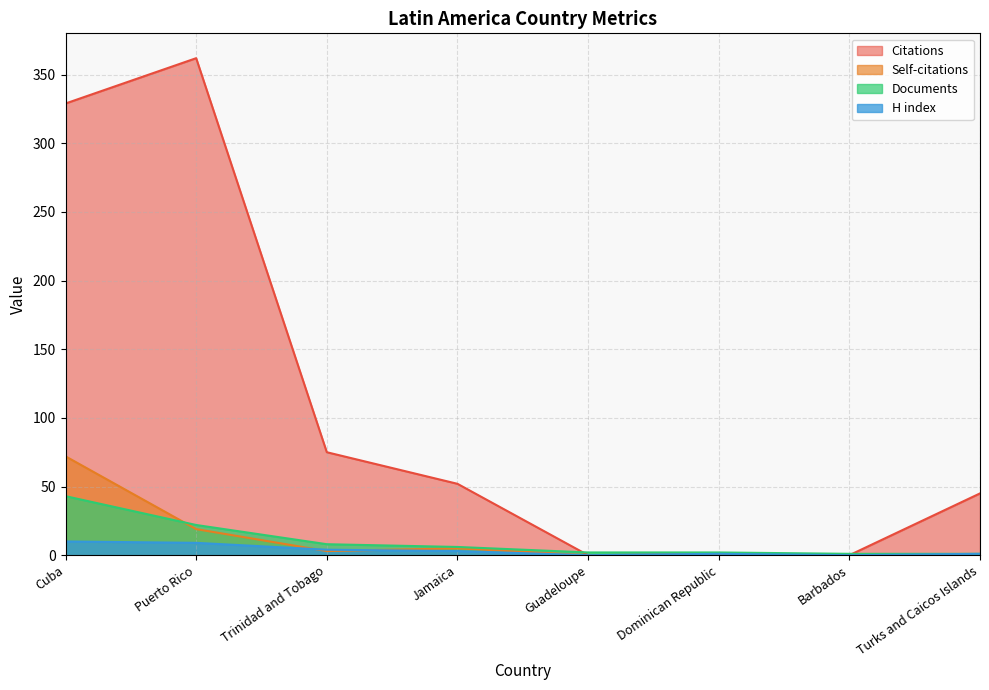

Reading left to right, transcribe all the data shown in this chart.

Citations: 329	362	75	52	0	1	0	45
Self-citations: 72	19	3	5	0	0	0	0
Documents: 43	22	8	6	2	2	1	1
H index: 10	9	4	3	0	1	0	1